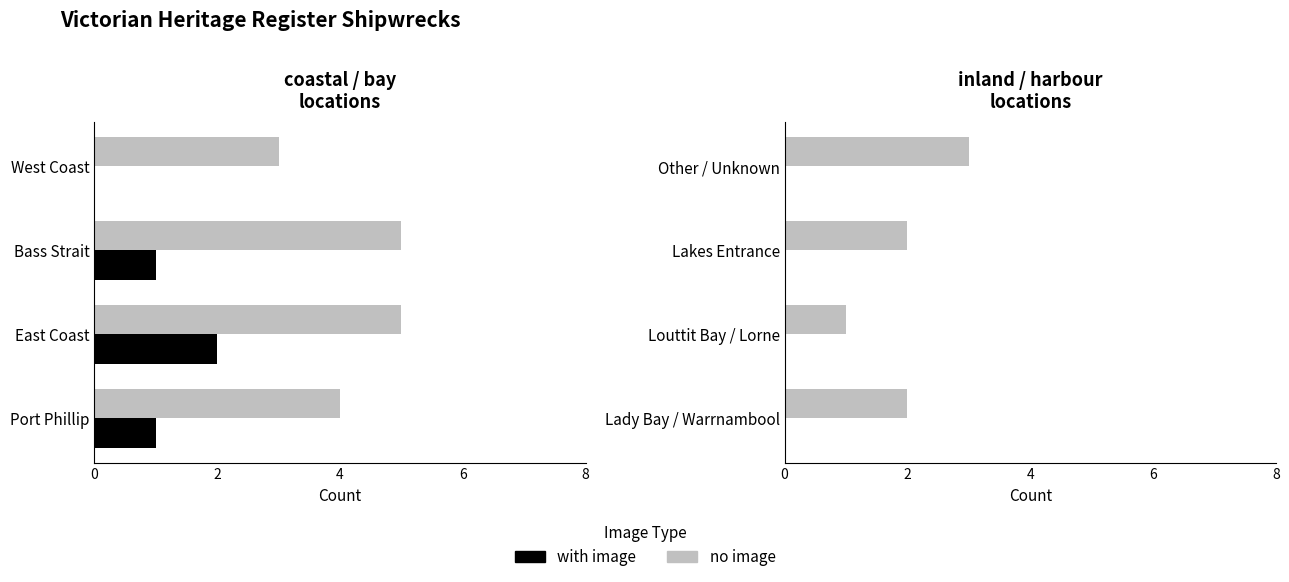

What are all the series names shown in the legend?

no image, with image